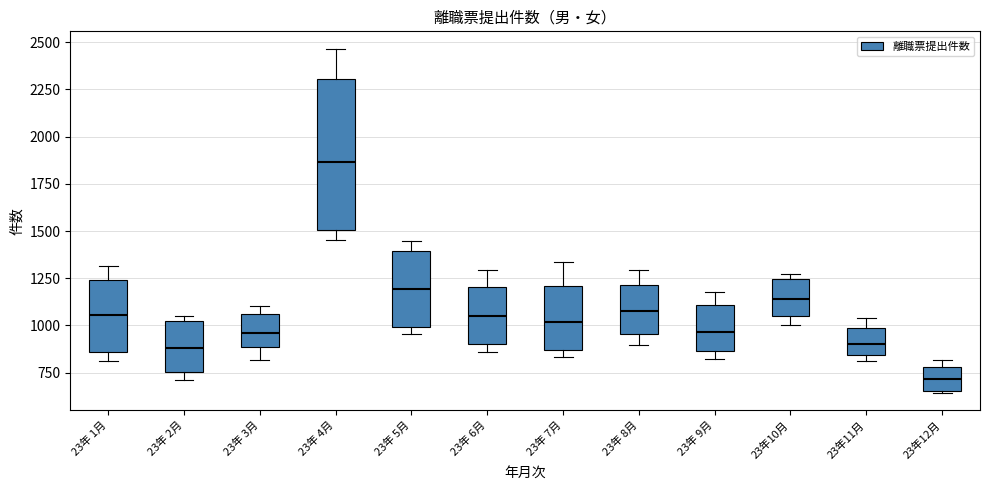

Which box is the tallest, from its lower edge to its upper edge?

23年 4月